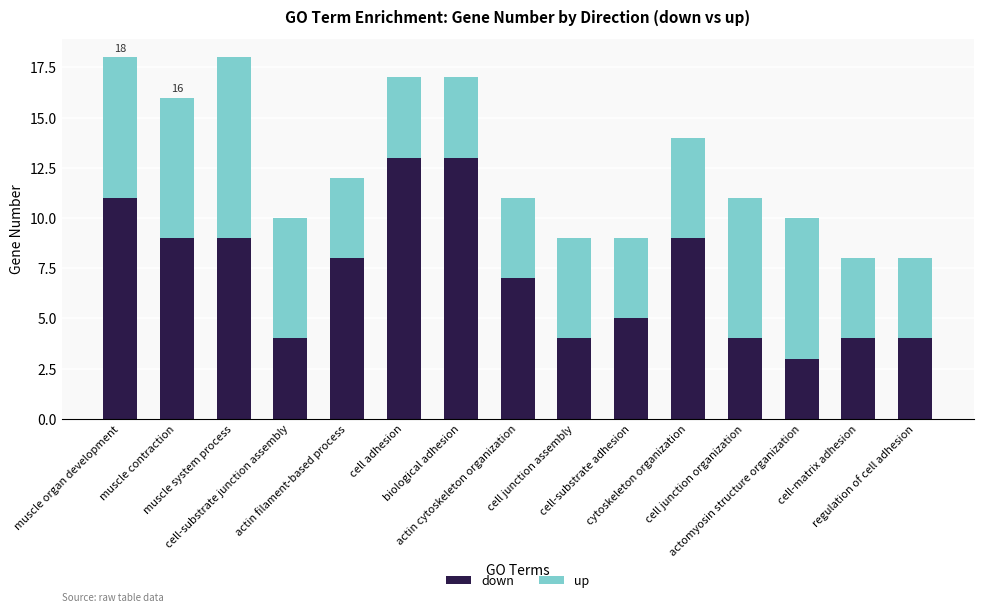

What is the highest value of the down series?

13